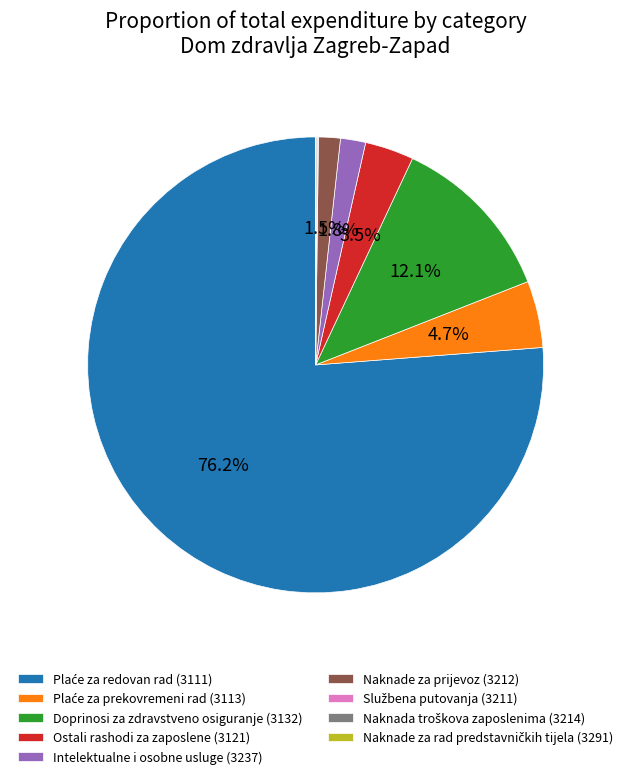

How much of the chart is everything except Doprinosi za zdravstveno osiguranje (3132)?

87.9%